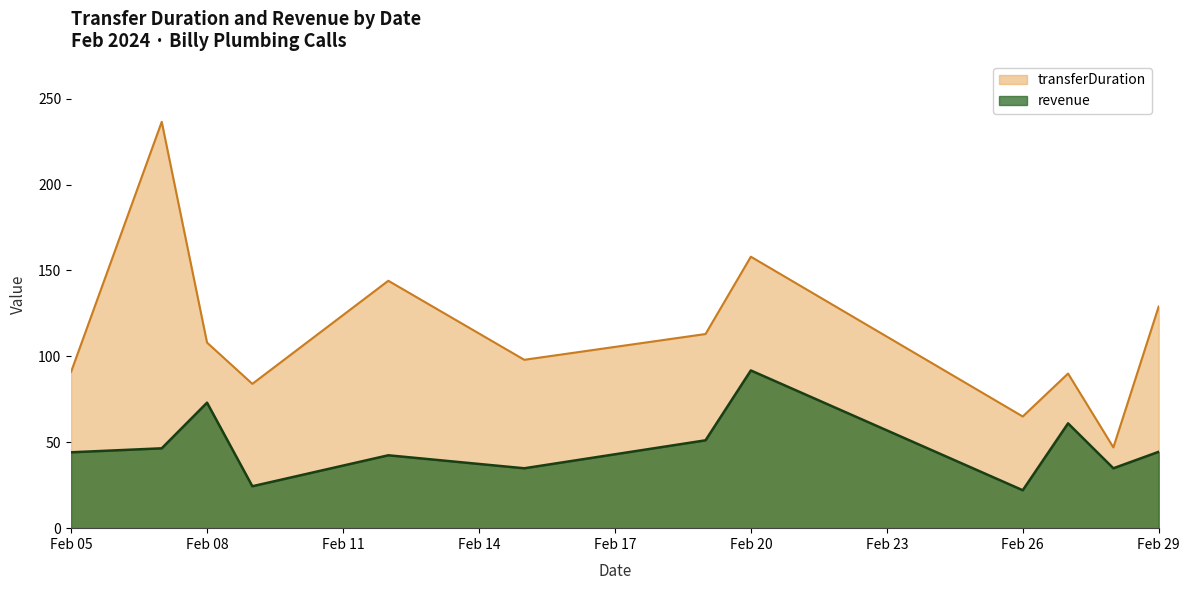

Which series has the widest spread of values?

transferDuration